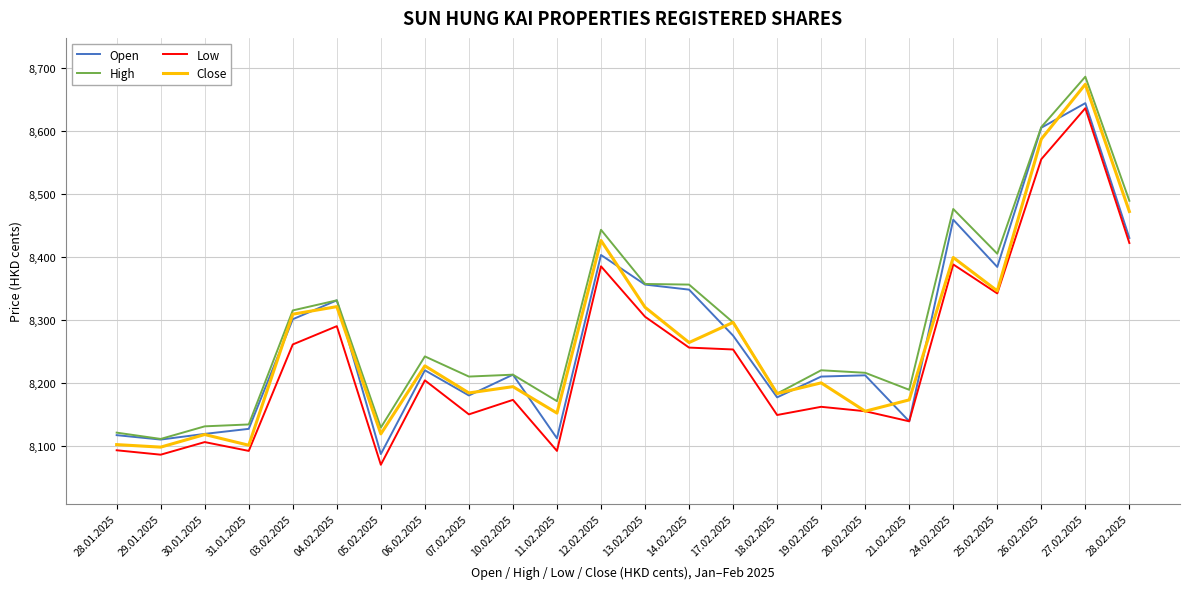

The Low series shows 8253 at 17.02.2025. True or false?

True